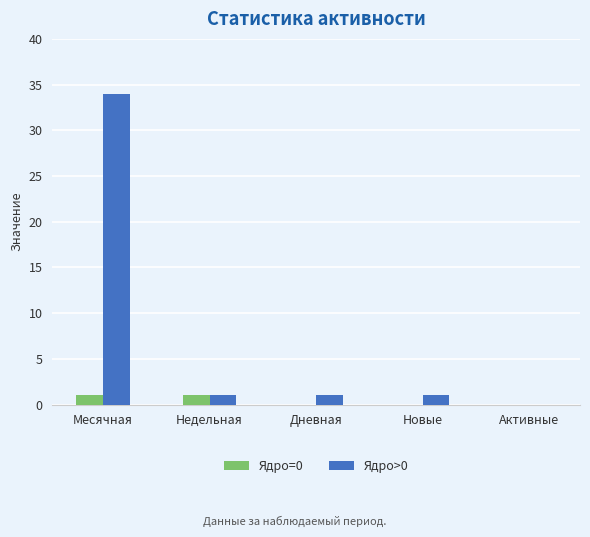

What is the spread (max minus min) of values at Месячная?

33